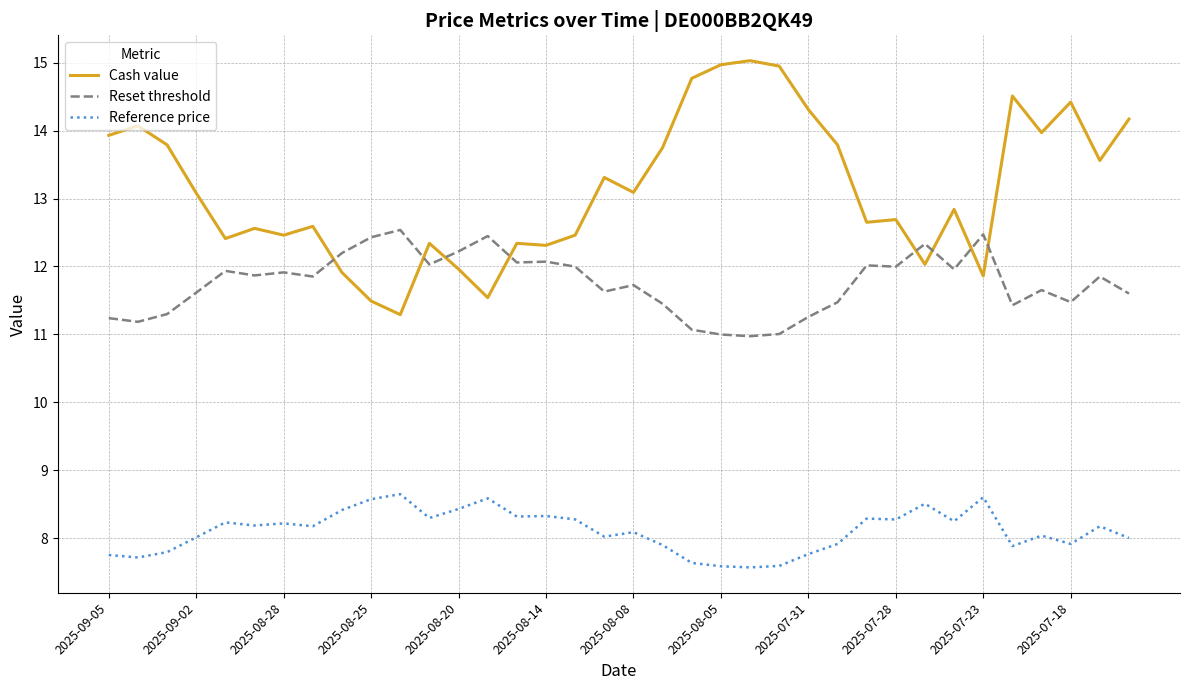

List the series in order of their overall mean, lowest first.

Reference price, Reset threshold, Cash value